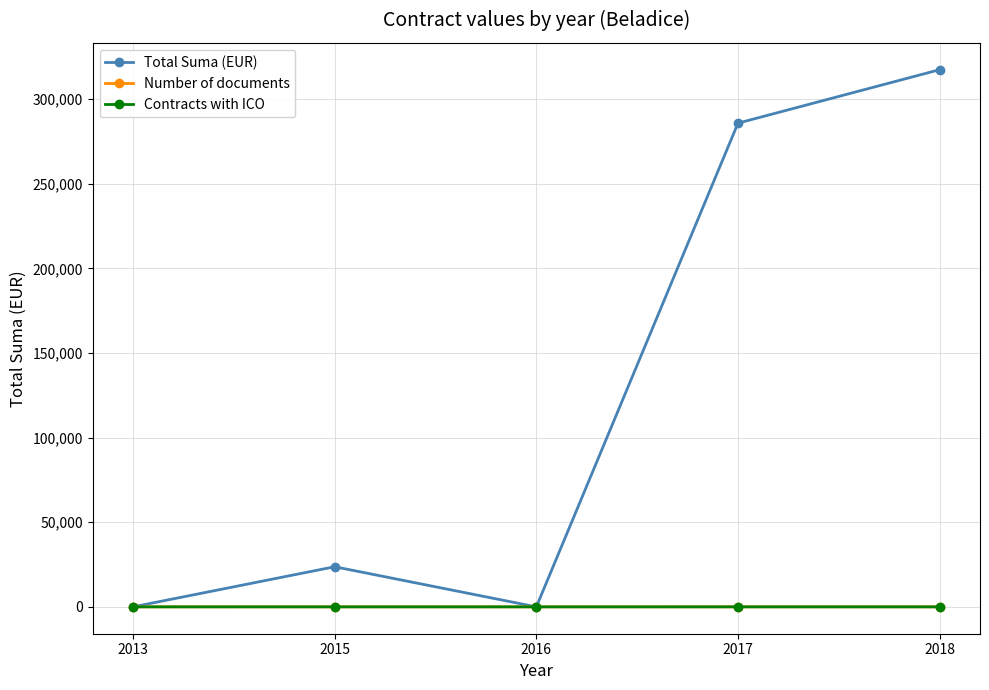

Which series has the widest spread of values?

Total Suma (EUR)